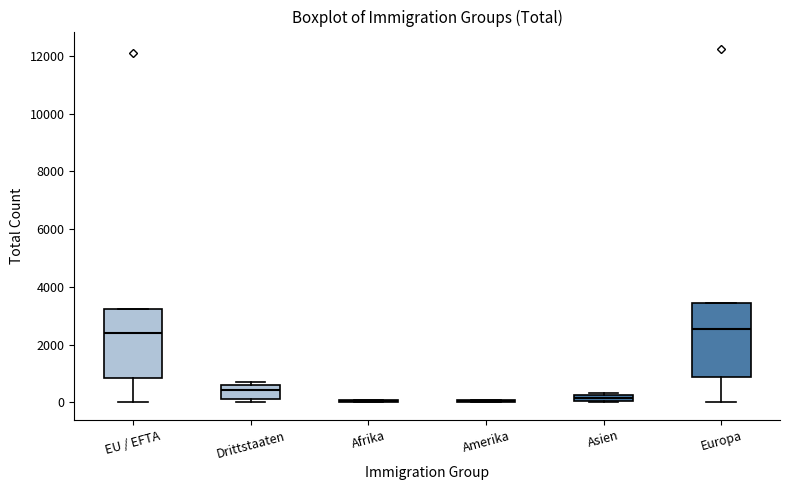

Where does the lower whisker of the box for Europa end on the y-axis? The values are not printed on the chart, so give them approximately, as read against the axis.

0